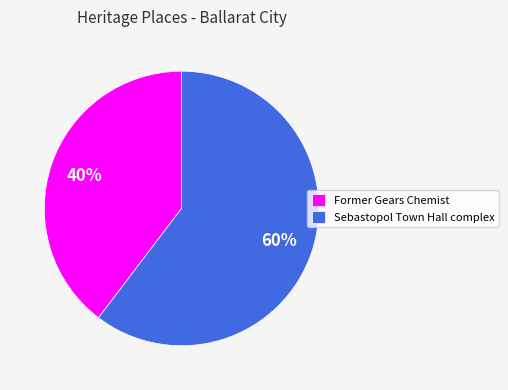

To the nearest percent, what is the average slice percentage?

50%